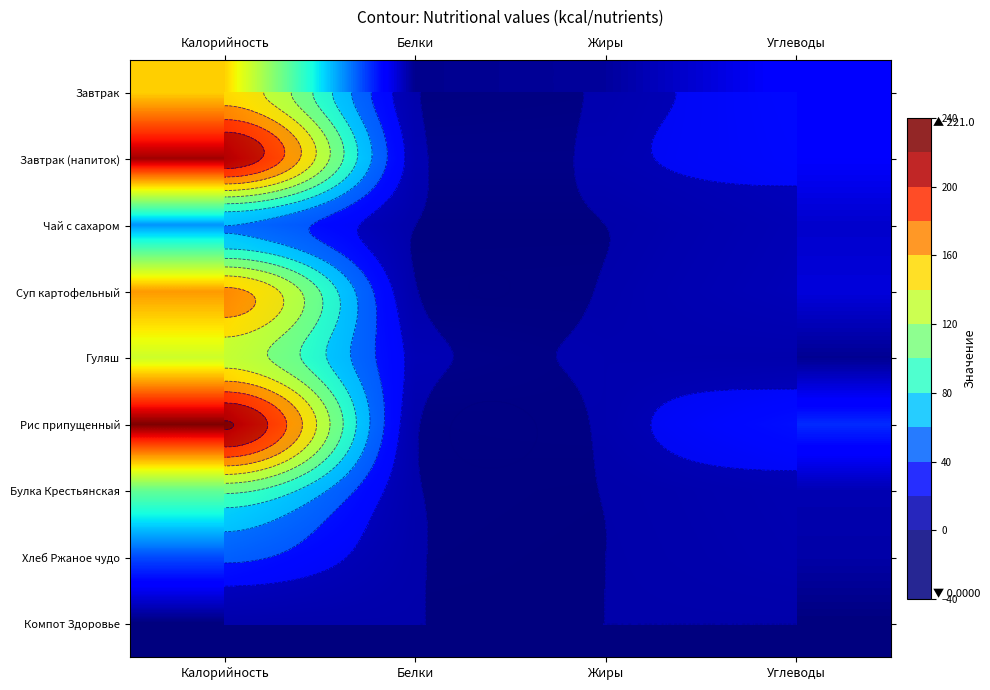

What is the total value across all series at Углеводы?

145